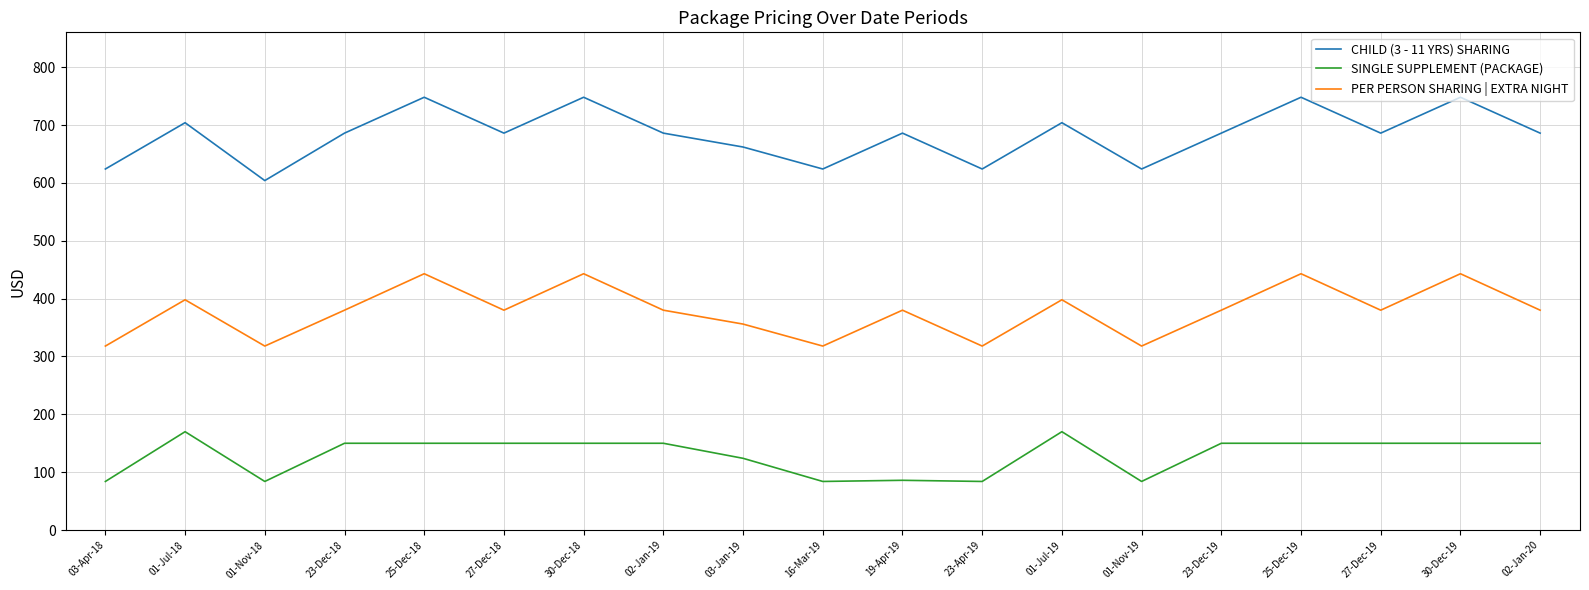

How many CHILD (3 - 11 YRS) SHARING values are between 624 and 704?

14